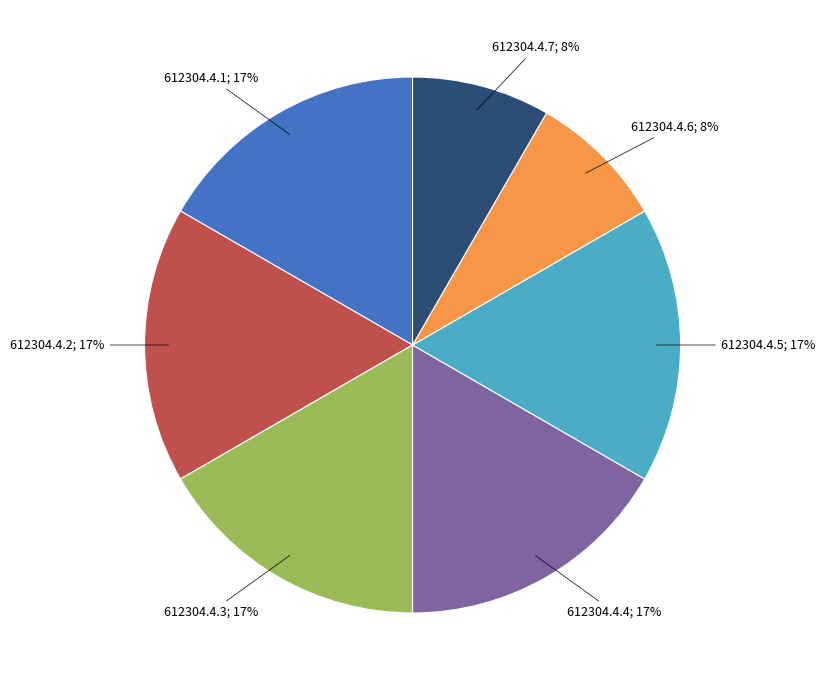

Does any single category account for the majority?

No